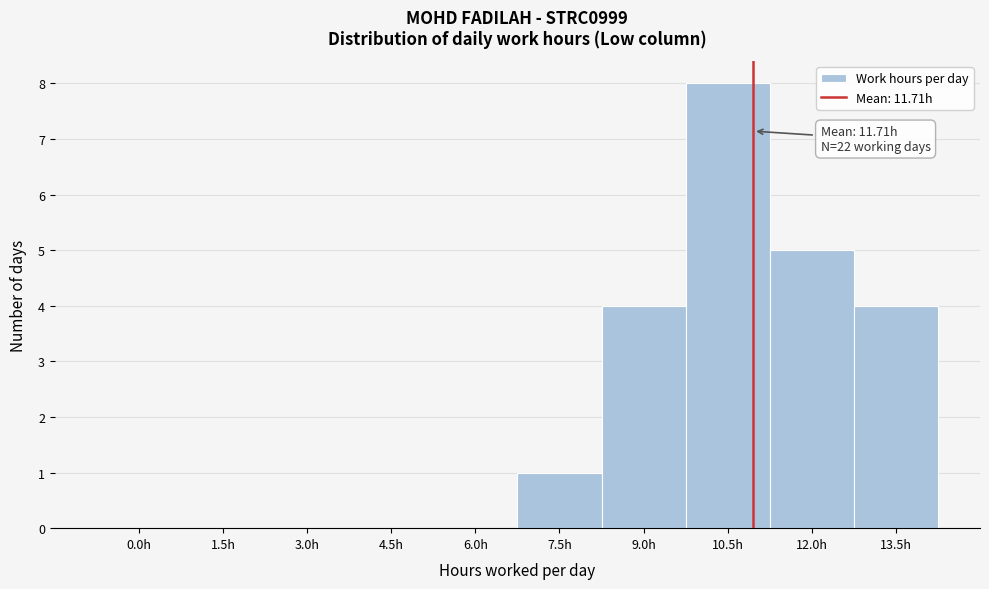

Reading left to right, what are all the values shown in this chart?

0.0h=0	1.5h=0	3.0h=0	4.5h=0	6.0h=0	7.5h=1	9.0h=4	10.5h=8	12.0h=5	13.5h=4